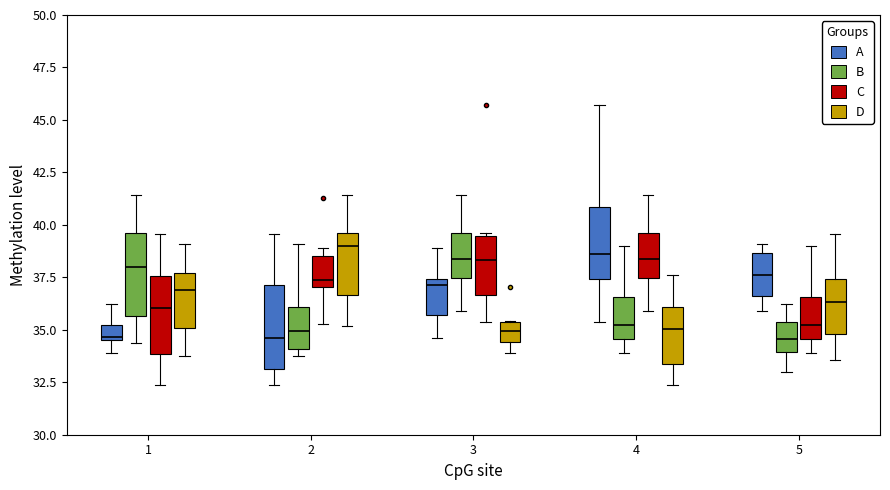

Where is the upper edge of the box for 3 (C) on the y-axis? The values are not printed on the chart, so give them approximately, as read against the axis.

39.5